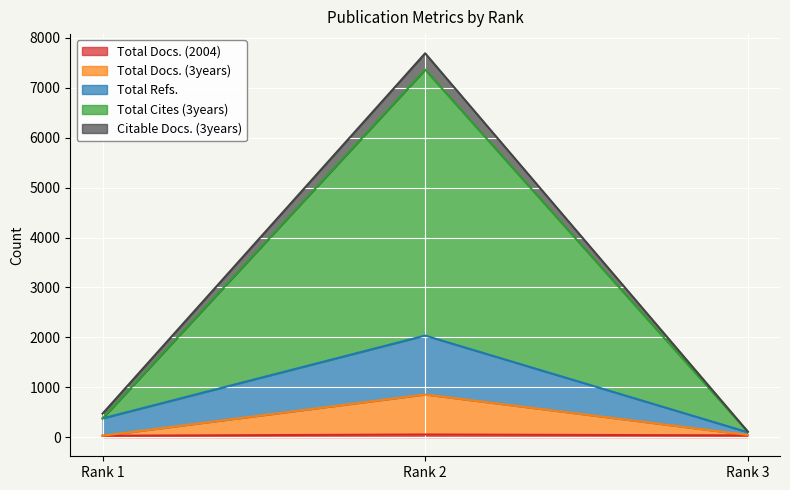

How many values in the Total Docs. (2004) series exceed 34?

1